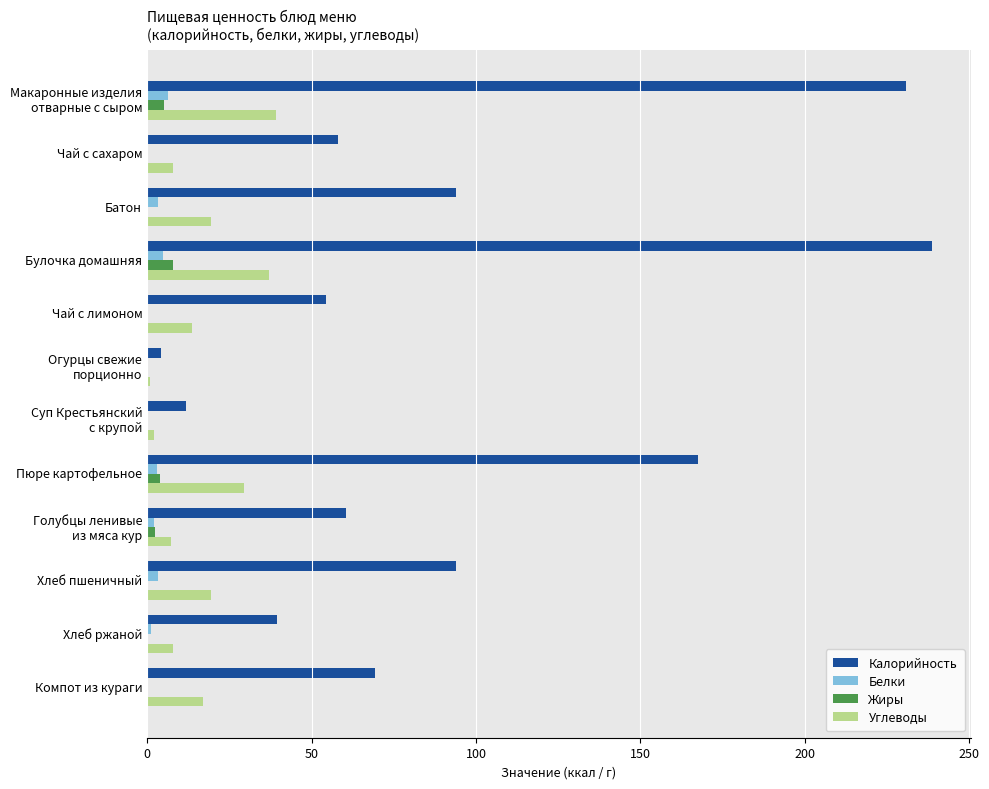

True or false: Калорийность has a value of 10.2 at Хлеб ржаной.

False